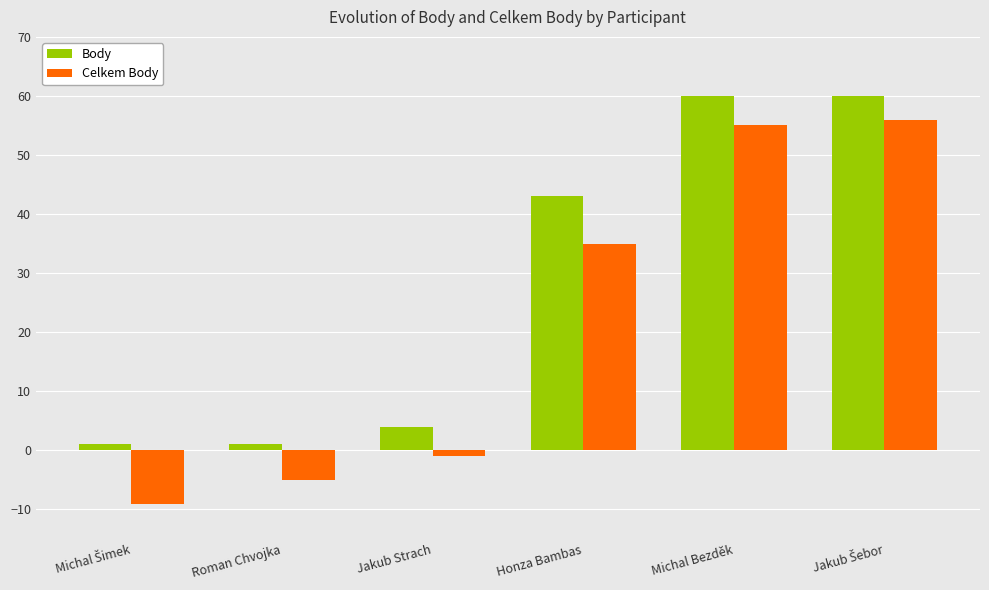

What is the difference between the Celkem Body values at Honza Bambas and Michal Bezděk?

20